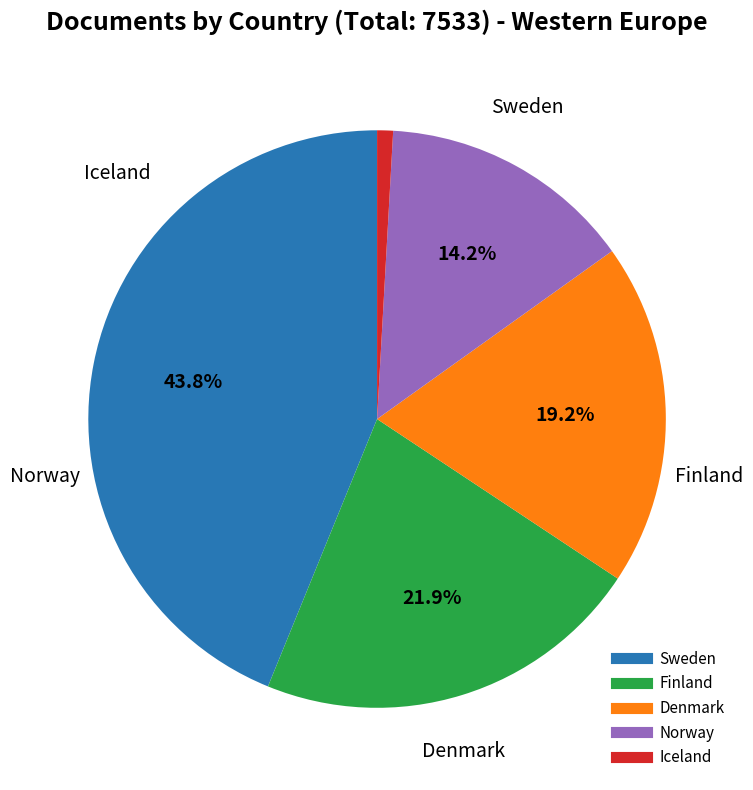

Between Sweden and Finland, which is larger?

Sweden